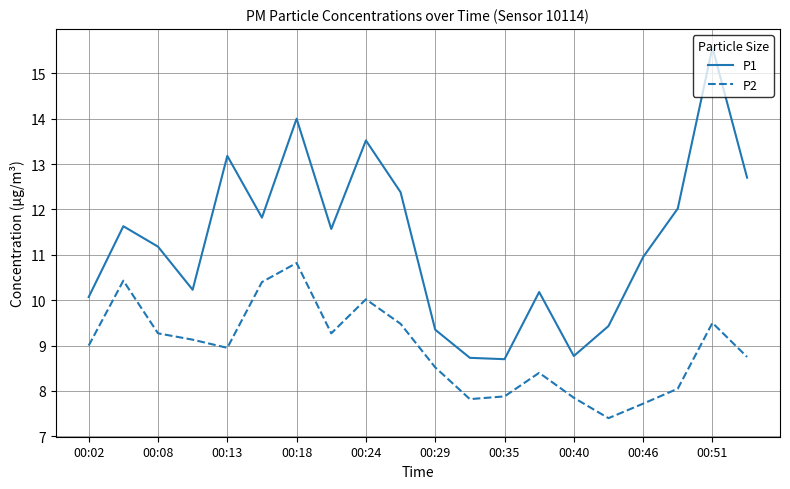

Does the chart display data point markers on the line(s)?

No